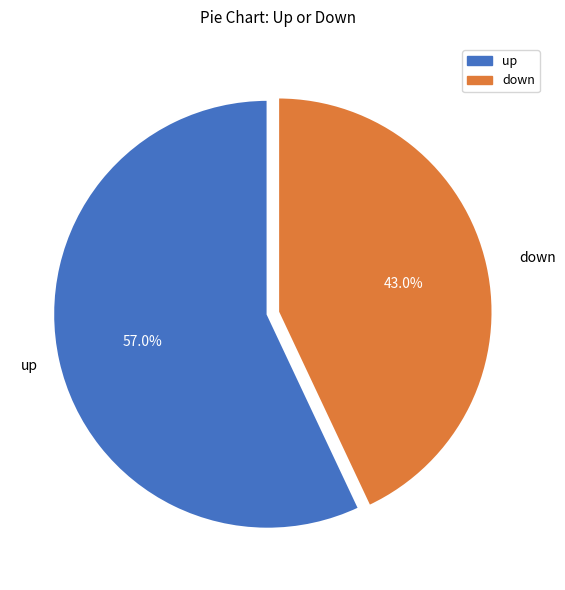

Which slice is the largest?

up